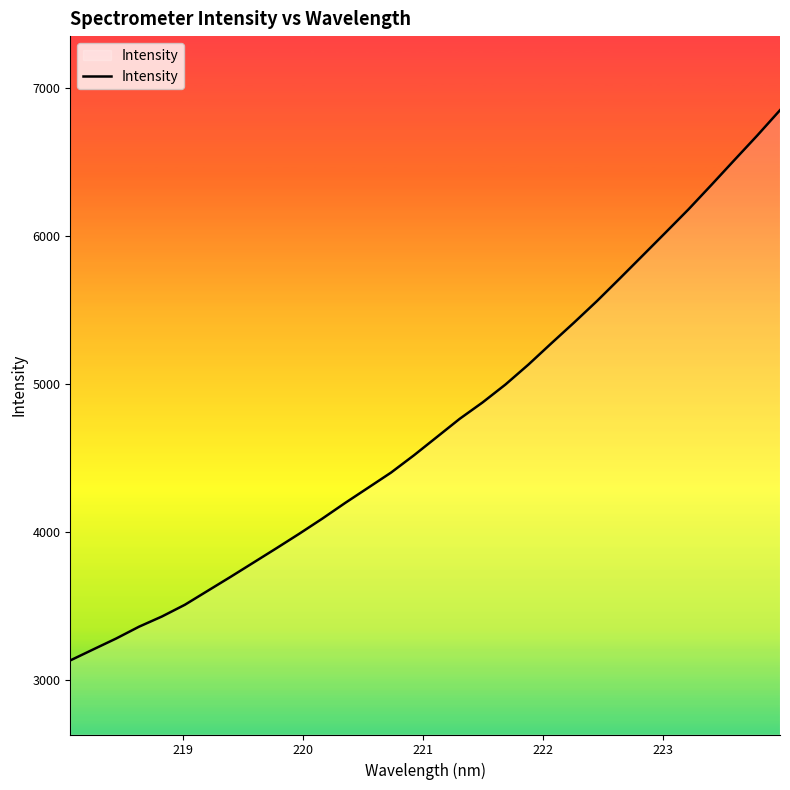

How many values exceed 4640?

16